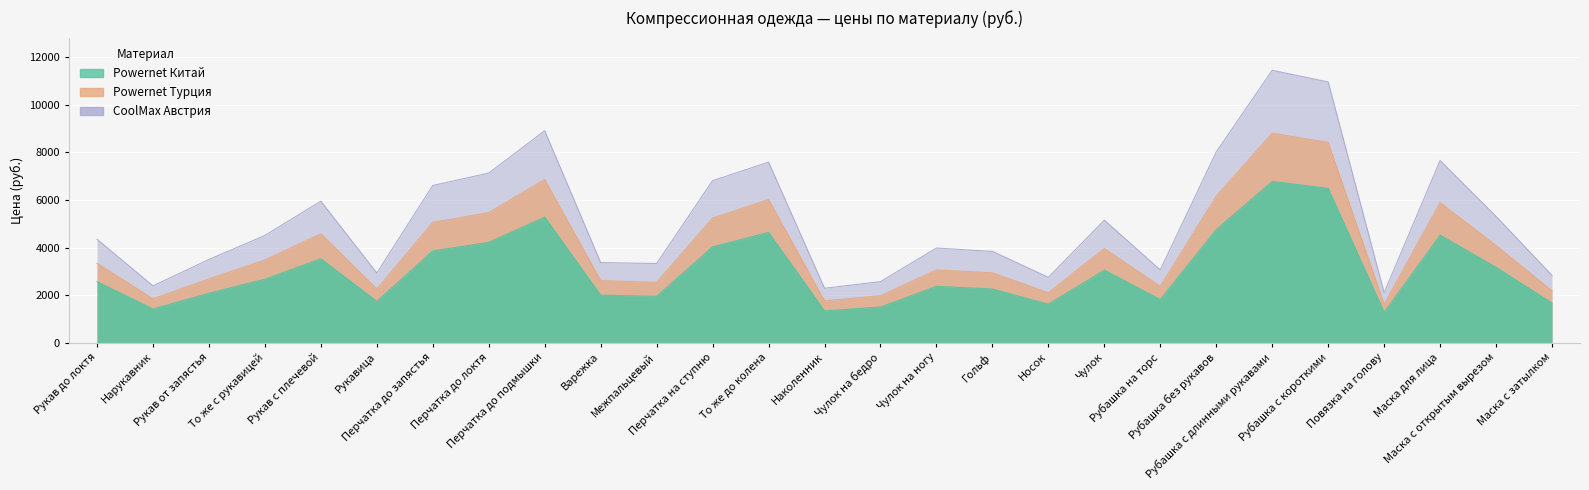

Reading left to right, list all the values displayed in this chart.

Powernet Китай: Рукав до локтя=2570	Нарукавник=1420	Рукав от запястья=2080	То же с рукавицей=2670	Рукав с плечевой=3530	Рукавица=1740	Перчатка до запястья=3860	Перчатка до локтя=4220	Перчатка до подмышки=5280	Варежка=2000	Межпальцевый=1950	Перчатка на ступню=4030	То же до колена=4640	Наколенник=1340	Чулок на бедро=1500	Чулок на ногу=2370	Гольф=2260	Носок=1620	Чулок=3050	Рубашка на торс=1820	Рубашка без рукавов=4760	Рубашка с длинными рукавами=6780	Рубашка с короткими=6490	Повязка на голову=1280	Маска для лица=4520	Маска с открытым вырезом=3170	Маска с затылком=1670
Powernet Турция: Рукав до локтя=3340	Нарукавник=1850	Рукав от запястья=2680	То же с рукавицей=3480	Рукав с плечевой=4580	Рукавица=2260	Перчатка до запястья=5060	Перчатка до локтя=5470	Перчатка до подмышки=6860	Варежка=2610	Межпальцевый=2540	Перчатка на ступню=5240	То же до колена=6020	Наколенник=1760	Чулок на бедро=1980	Чулок на ногу=3060	Гольф=2940	Носок=2100	Чулок=3960	Рубашка на торс=2370	Рубашка без рукавов=6160	Рубашка с длинными рукавами=8810	Рубашка с короткими=8420	Повязка на голову=1620	Маска для лица=5890	Маска с открытым вырезом=4090	Маска с затылком=2180
CoolMax Австрия: Рукав до локтя=4350	Нарукавник=2390	Рукав от запястья=3500	То же с рукавицей=4510	Рукав с плечевой=5950	Рукавица=2930	Перчатка до запястья=6610	Перчатка до локтя=7130	Перчатка до подмышки=8910	Варежка=3370	Межпальцевый=3330	Перчатка на ступню=6810	То же до колена=7590	Наколенник=2290	Чулок на бедро=2570	Чулок на ногу=3980	Гольф=3840	Носок=2750	Чулок=5150	Рубашка на торс=3060	Рубашка без рукавов=8020	Рубашка с длинными рукавами=11450	Рубашка с короткими=10960	Повязка на голову=2100	Маска для лица=7660	Маска с открытым вырезом=5310	Маска с затылком=2830